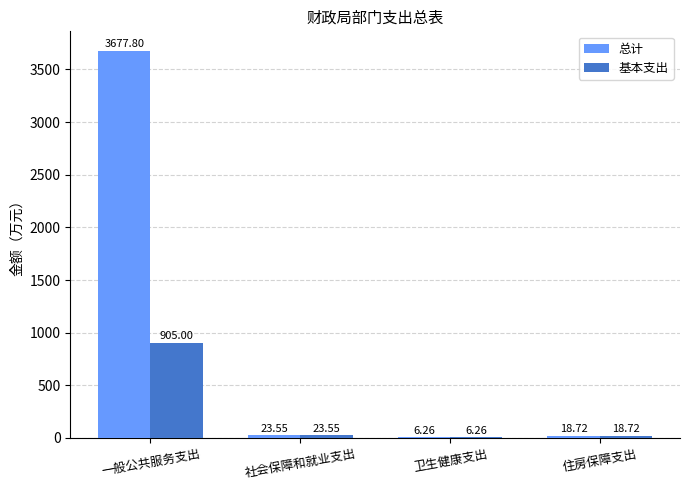

What is the approximate value of 总计 at 住房保障支出?

18.7